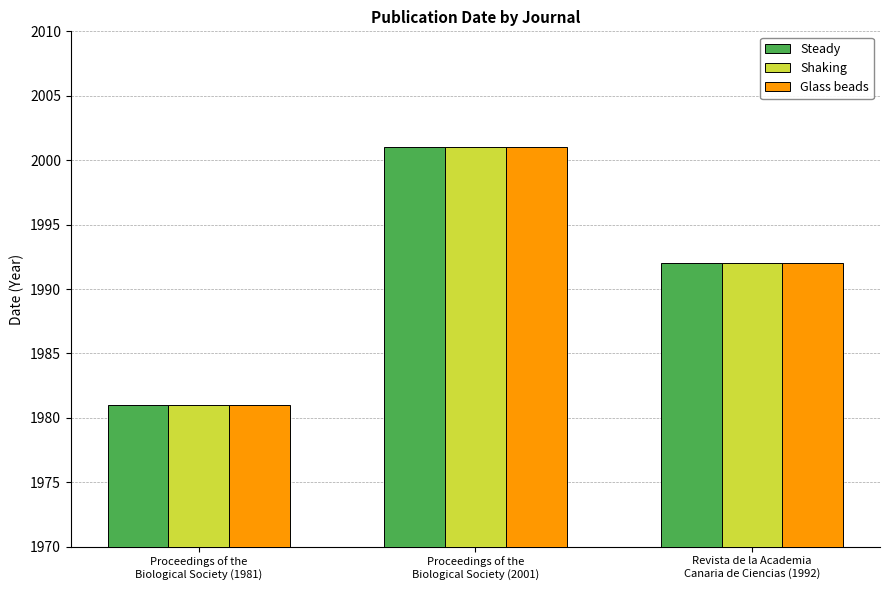

What are all the series names shown in the legend?

Steady, Shaking, Glass beads